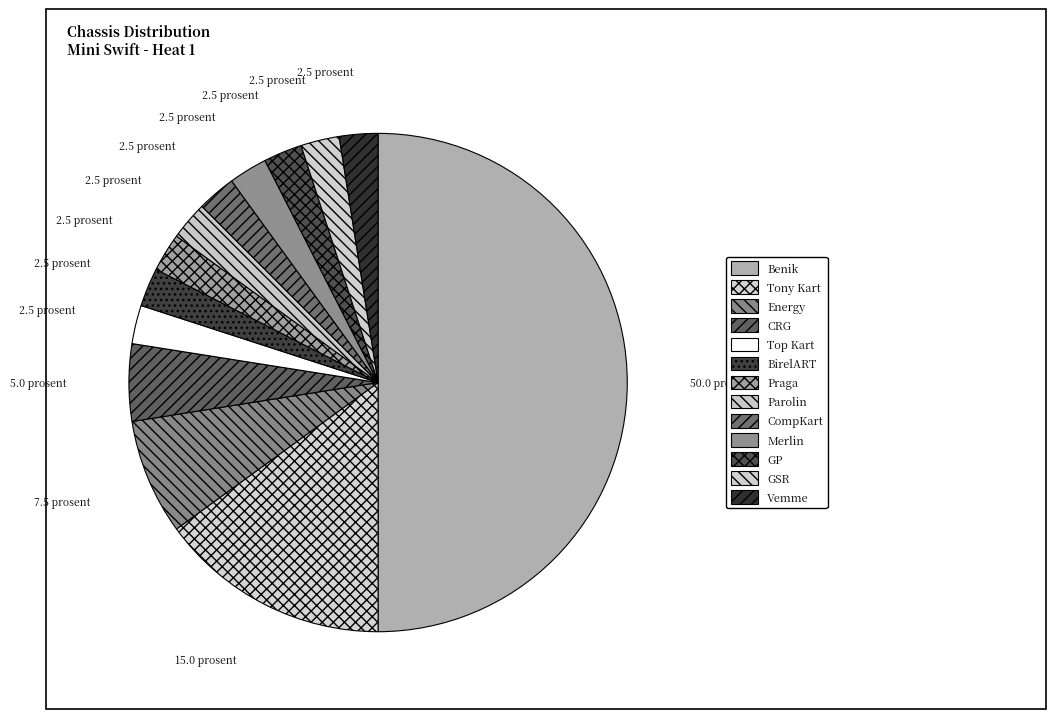

To the nearest percent, what is the combined percentage of Benik and Tony Kart?

65%